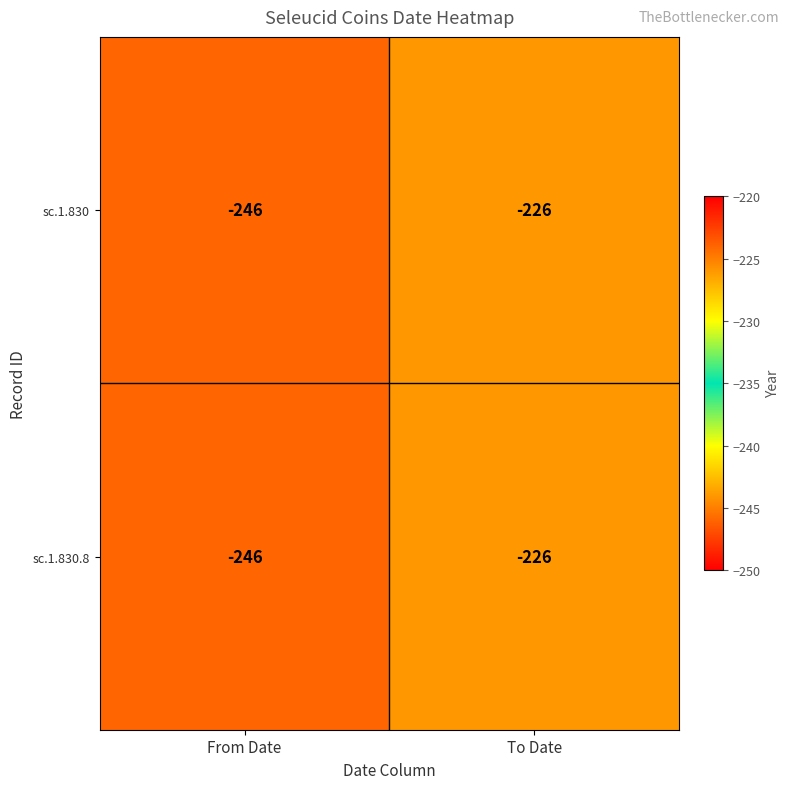

Reading left to right, what are all the values shown in this chart?

sc.1.830: From Date=-246	To Date=-226
sc.1.830.8: From Date=-246	To Date=-226